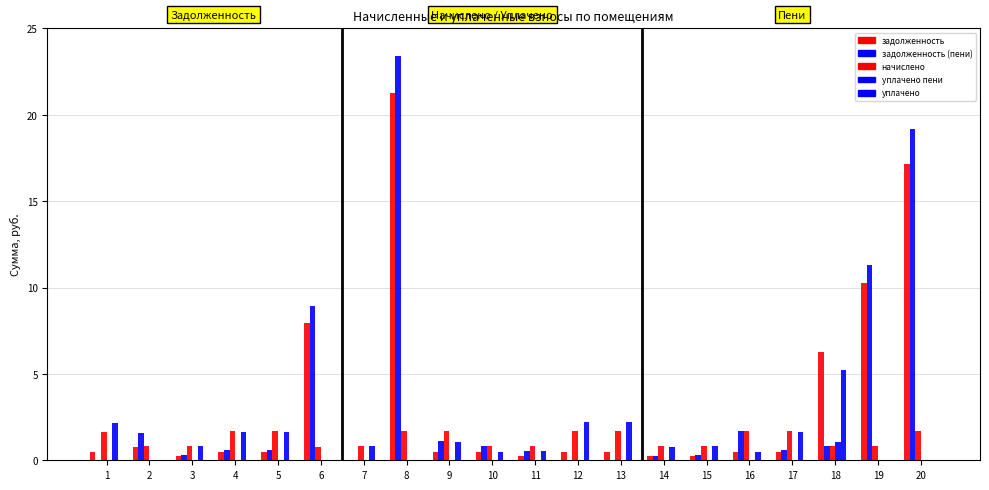

How many categories are shown in the chart?

20